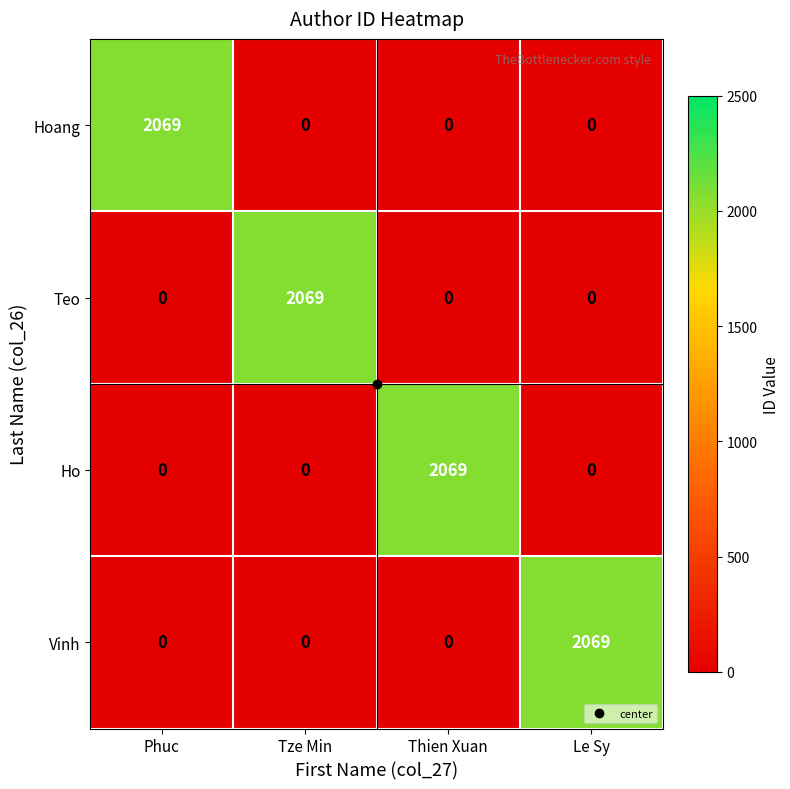

What is the difference between the highest and lowest values at Tze Min?

2069